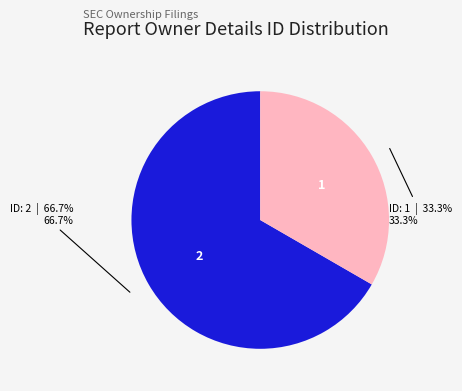

Is there any slice that represents more than half of the pie?

Yes